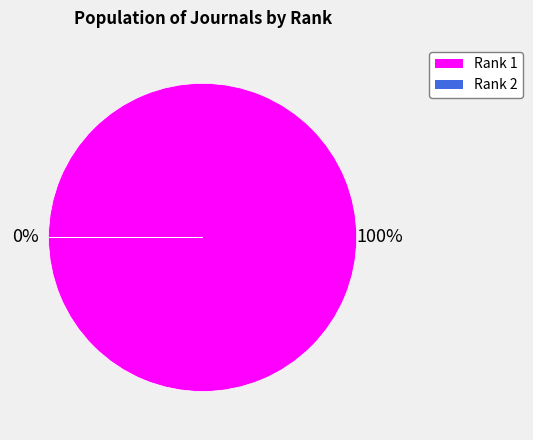

What percentage do Rank 2 and Rank 1 together represent?

100.0%